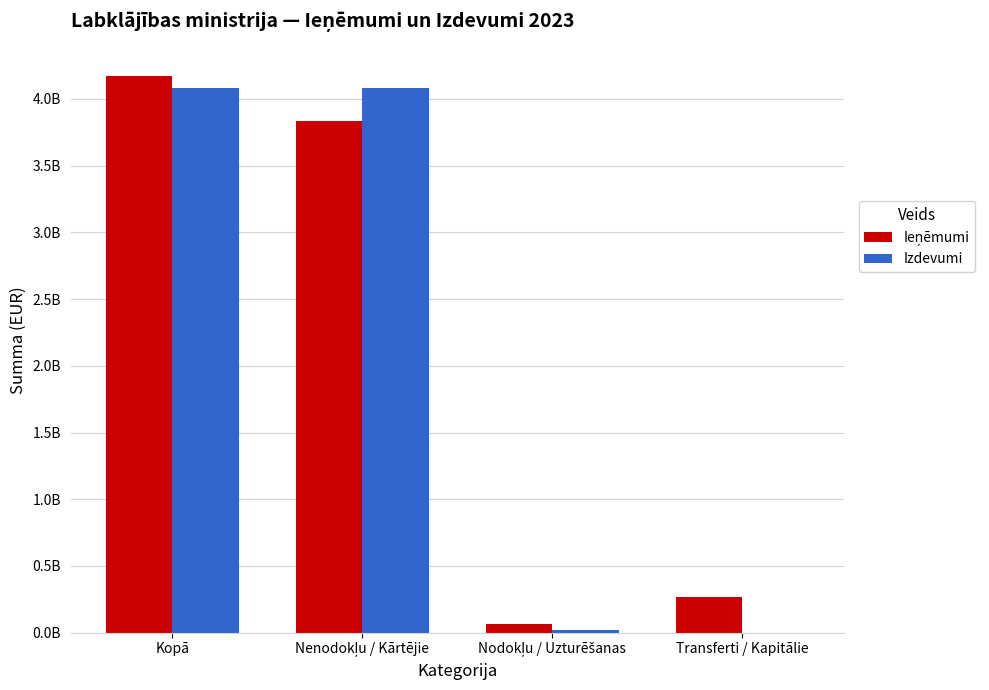

Is it true that Izdevumi equals 39205632 at Nodokļu / Uzturēšanas?

False